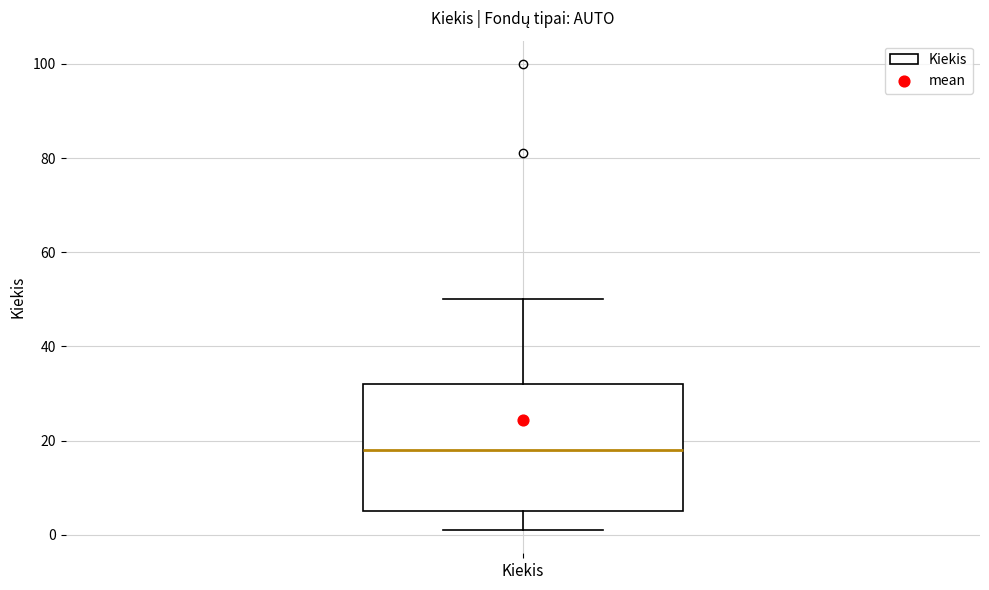

Transcribe this box plot: give where the median line is, the range the box spans, and where the two whiskers end, as read against the y-axis. The values are not printed on the chart, so give them approximately, as read against the axis.

median 18, box 6 to 32, whiskers 2 to 50